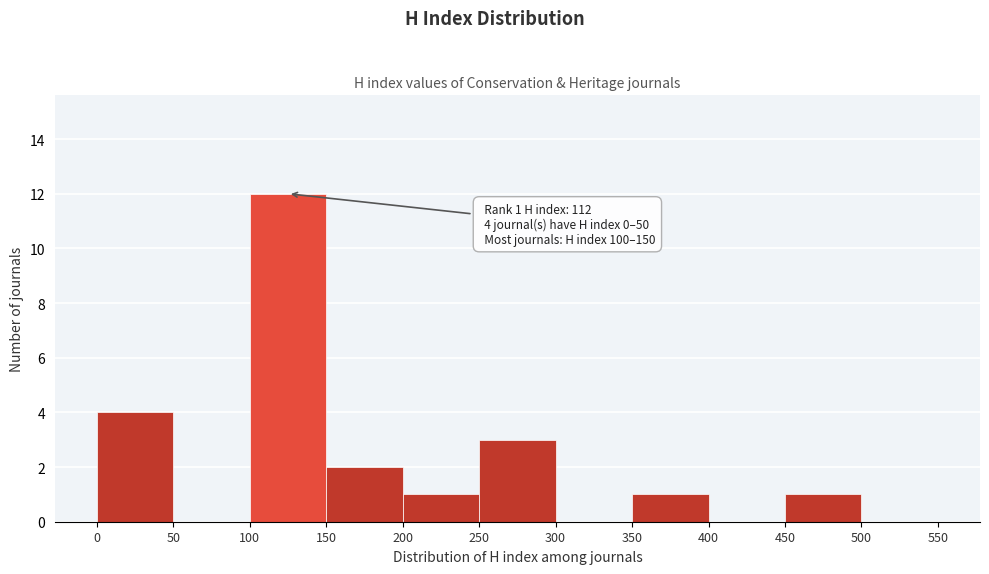

Over which range of the x-axis is the bar tallest?

100 to 150